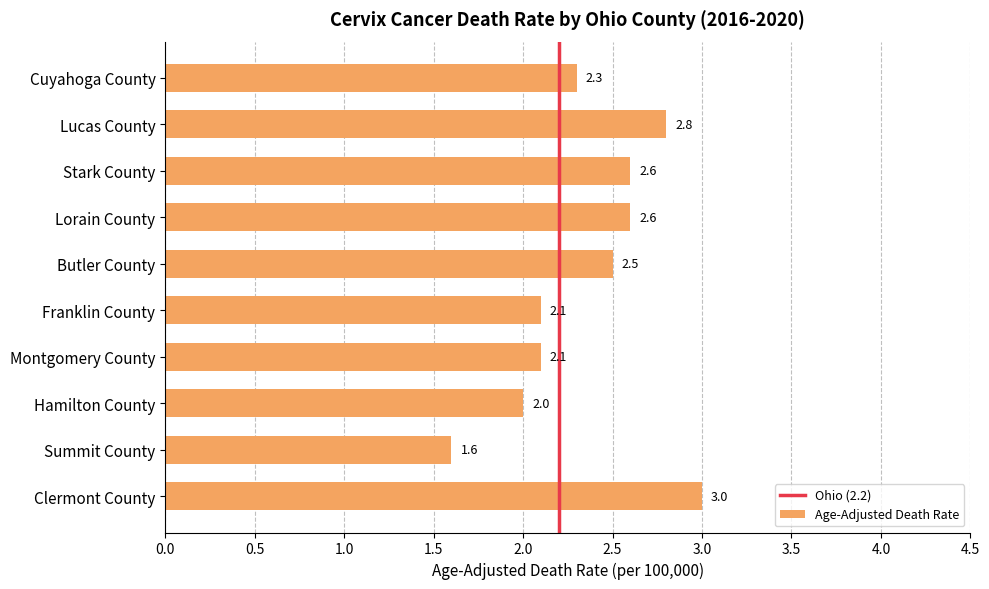

Between Cuyahoga County and Franklin County, which is larger?

Cuyahoga County